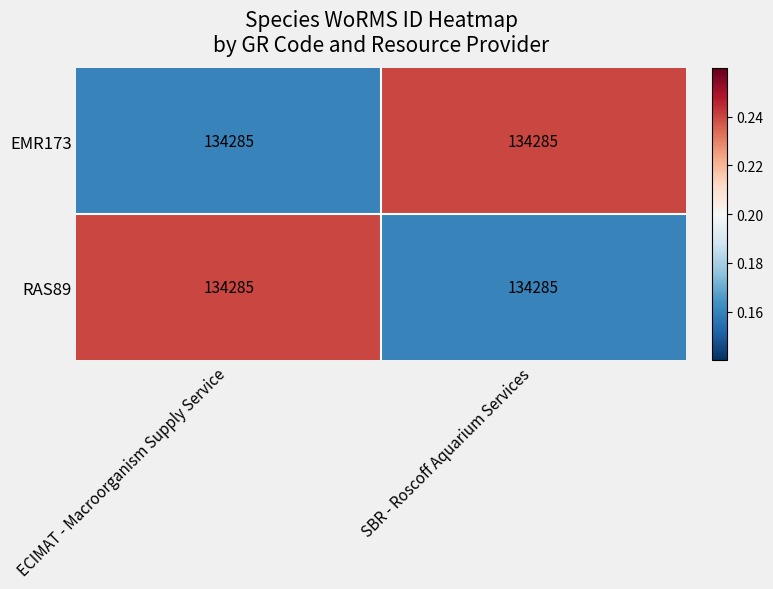

At SBR - Roscoff Aquarium Services, list the series in order from smallest to largest.

RAS89, EMR173